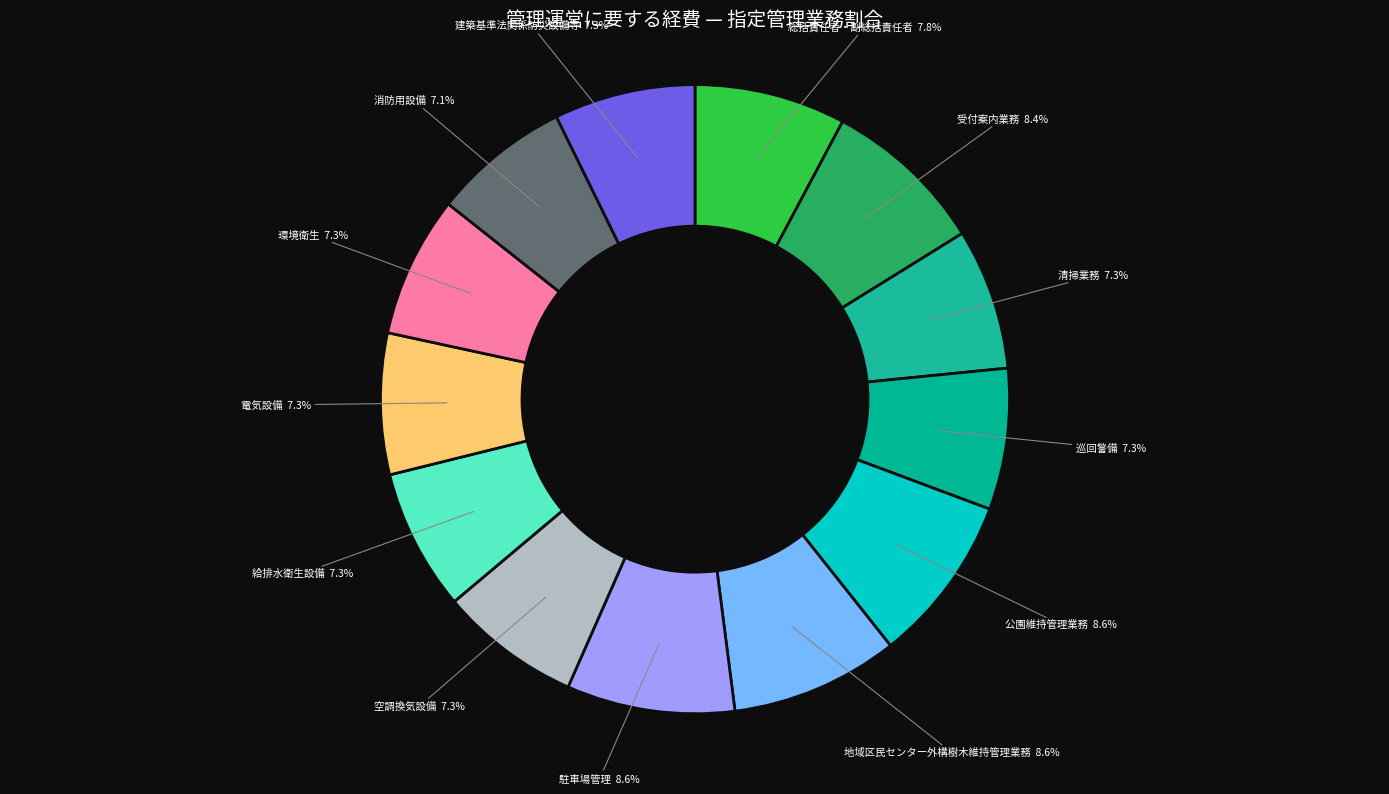

How many slices are in this pie chart?

13